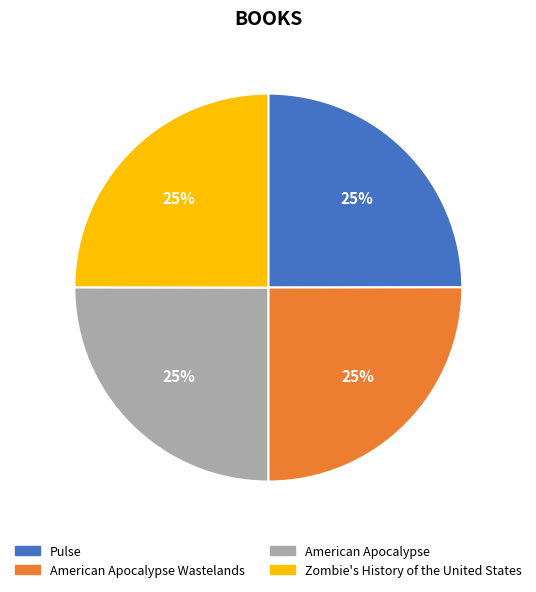

Does American Apocalypse Wastelands represent more than half of the total?

No